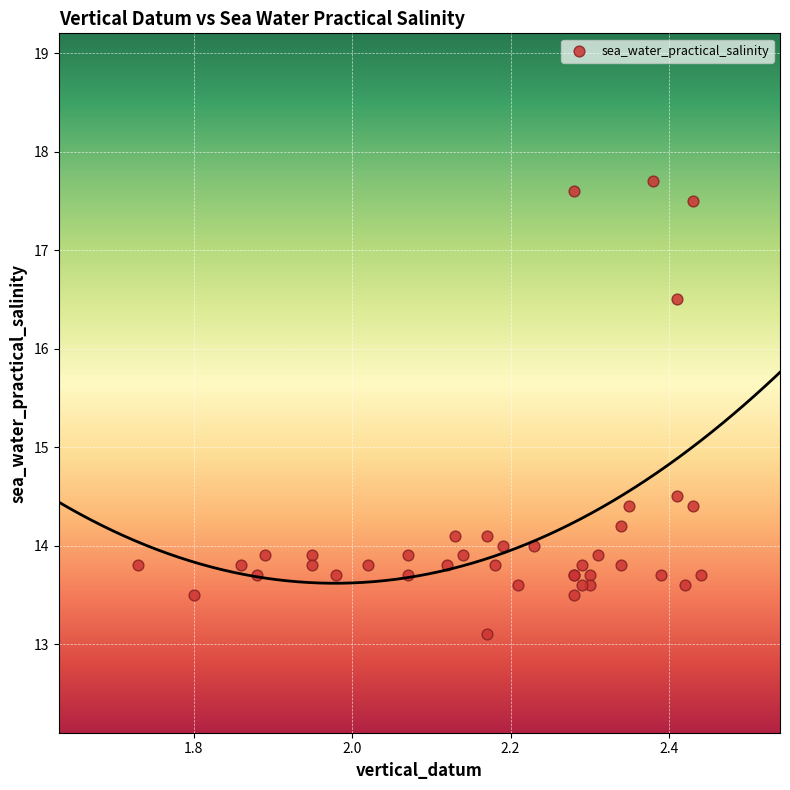

What Y value in the scatter plot is closest to 15?

14.5